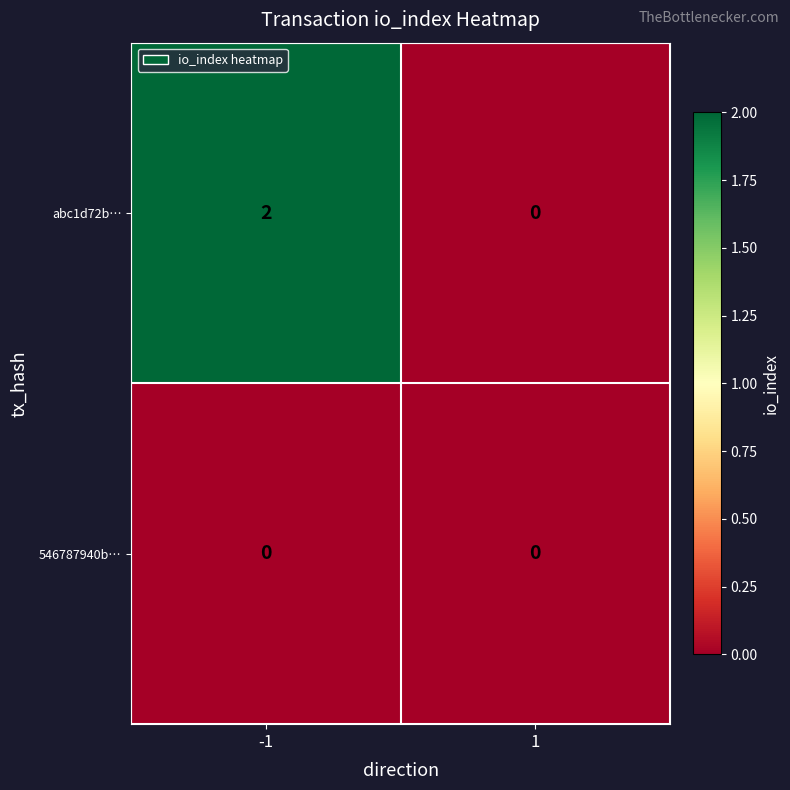

Between -1 and 1, which series saw the biggest shift?

abc1d72b…